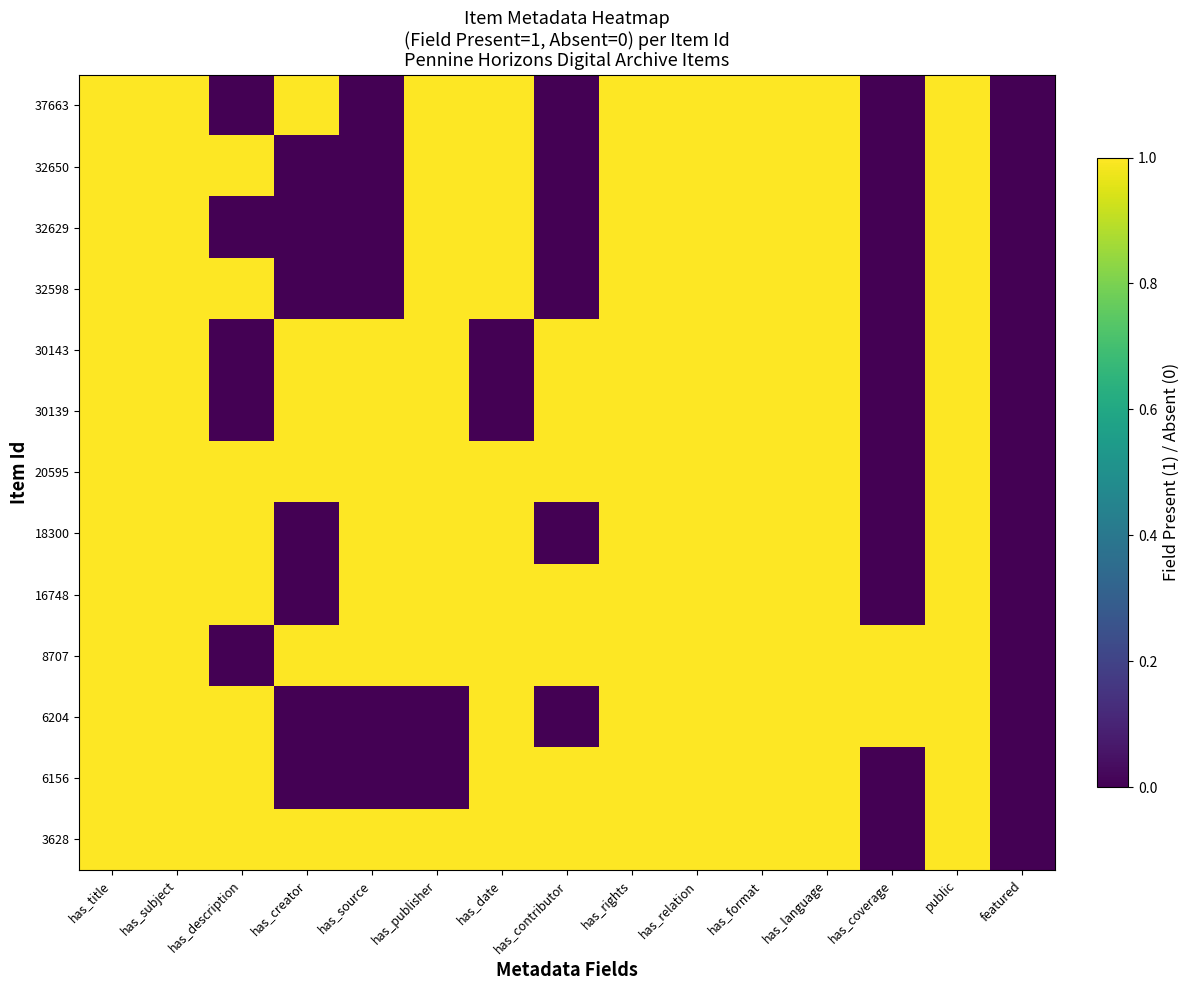

Which label corresponds to the smallest value in the chart?

has_description